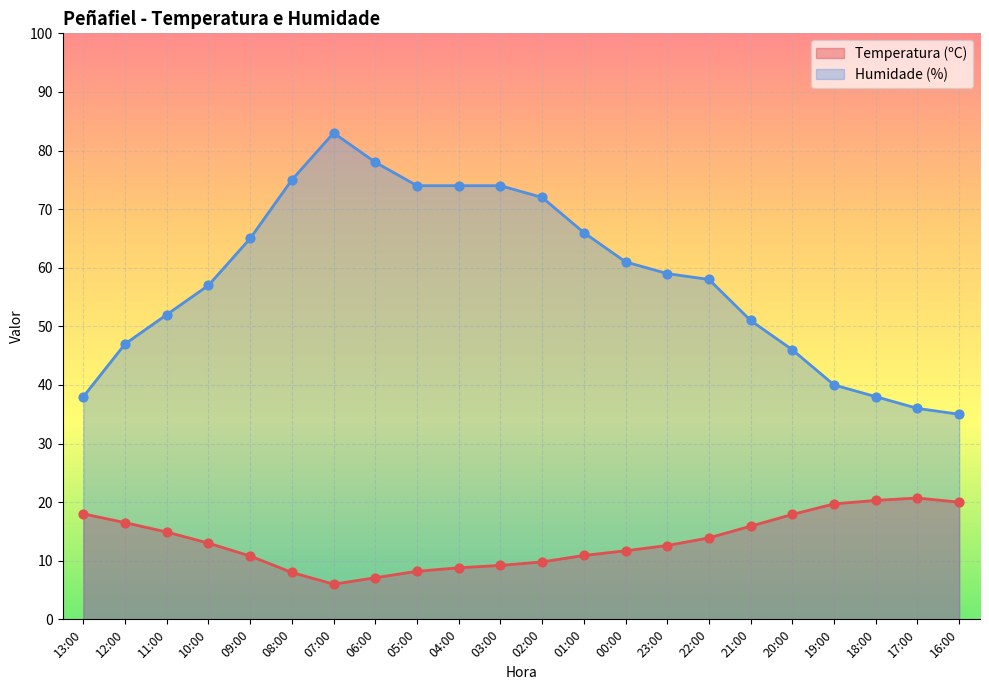

Which series contains the lowest Y value?

Temperatura (ºC)